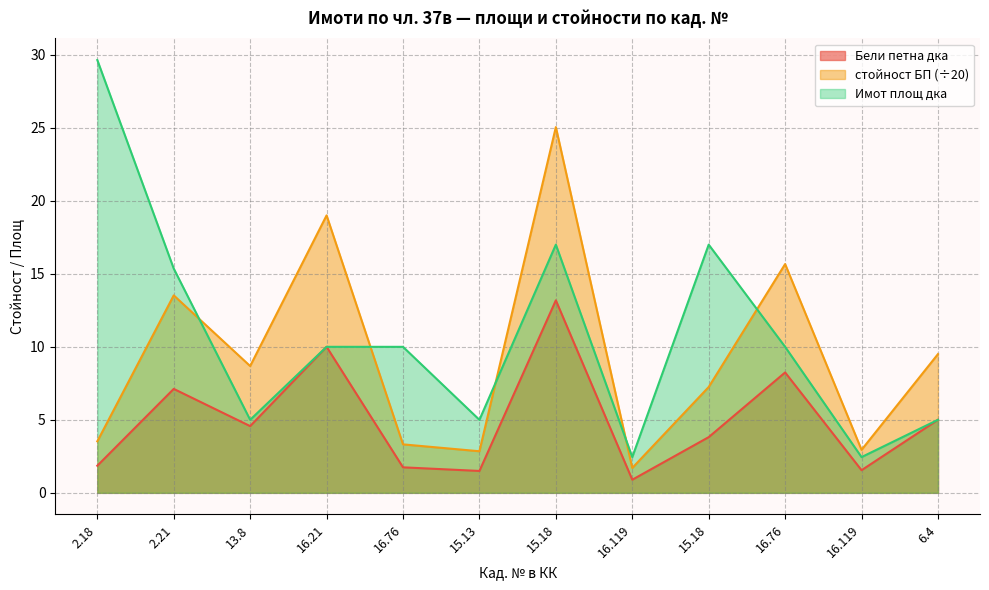

Which category has the lowest value in the стойност БП series?

16.119